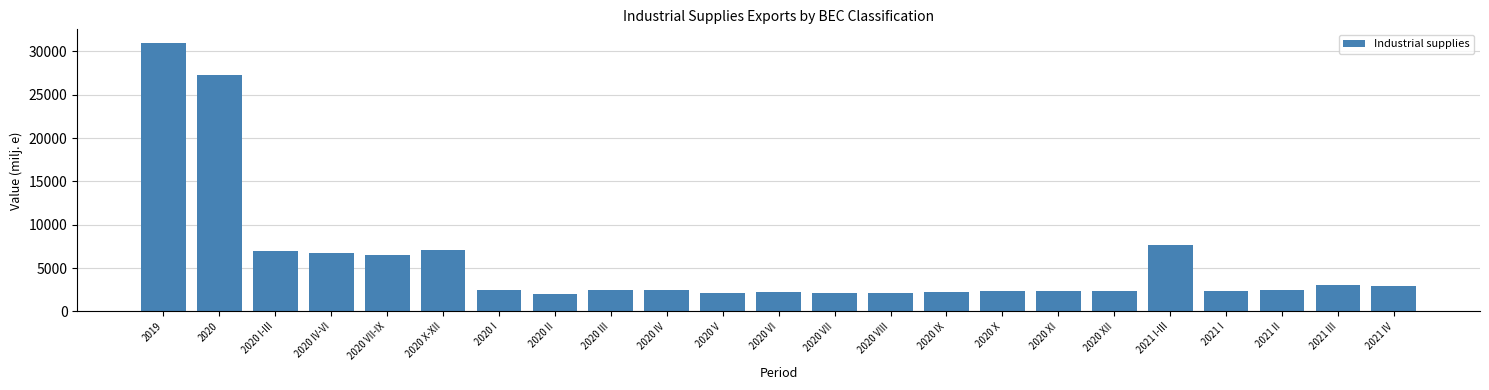

What is the sum of all values?

131194.2